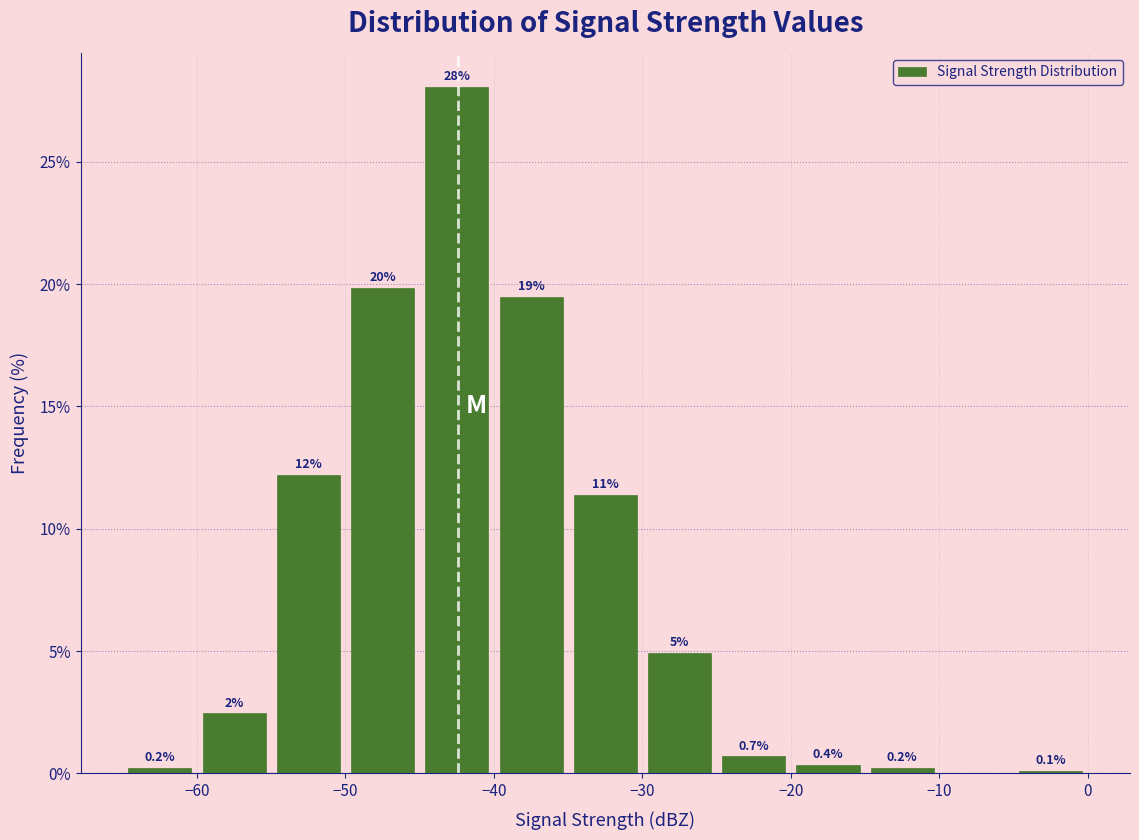

Which range on the x-axis has the tallest bar?

-45 to -40